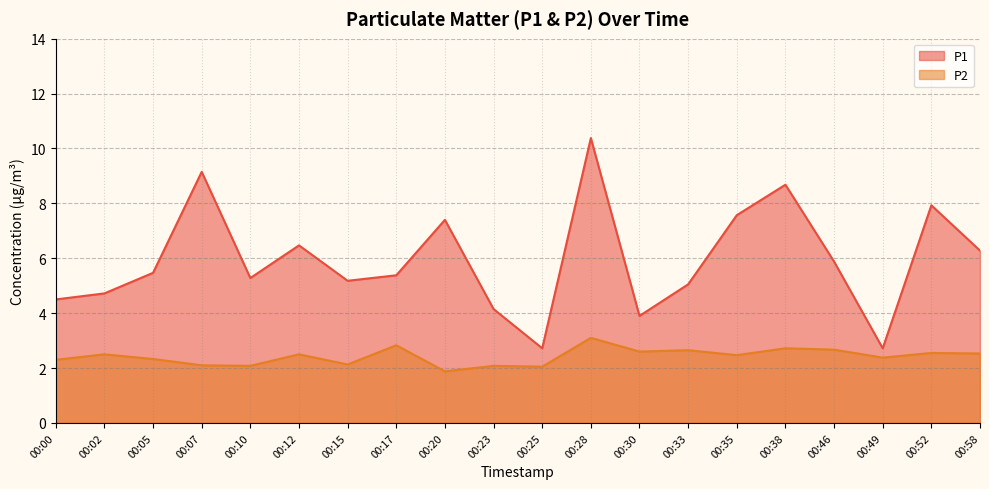

Between 00:28 and 00:00, which is larger?

00:28